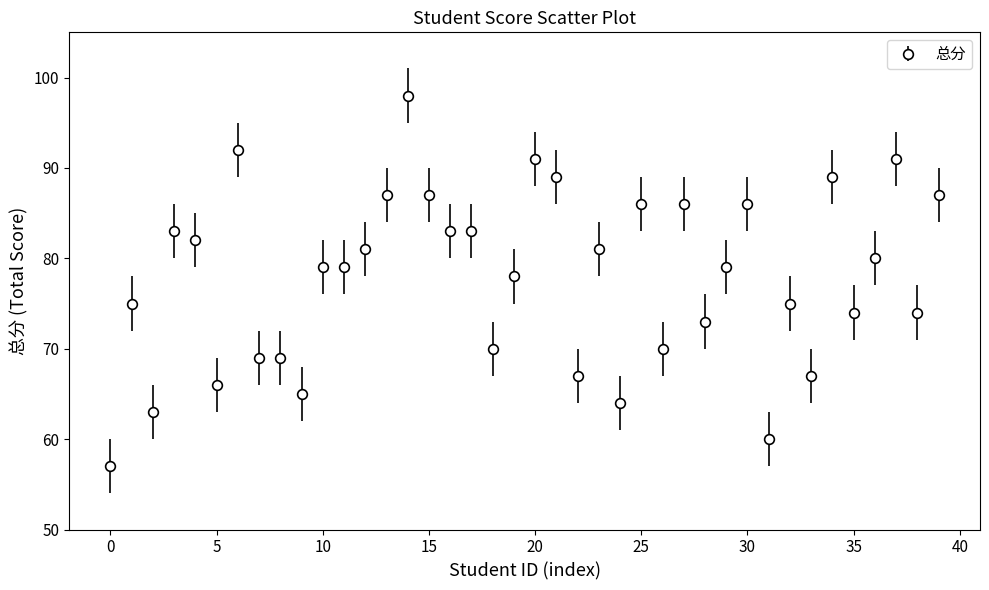

What is the minimum value shown in the chart?

57